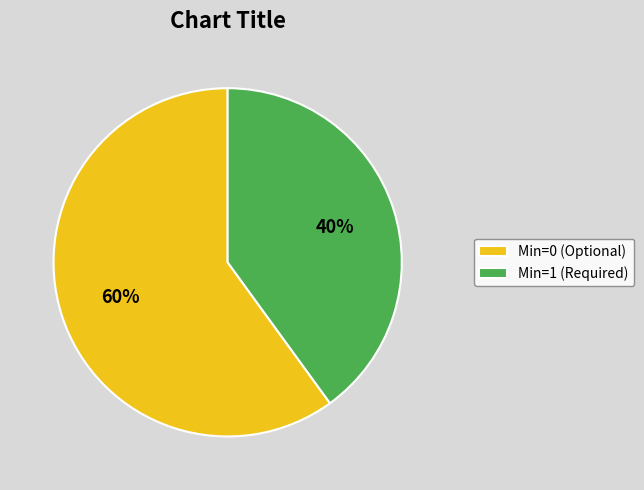

Which slice represents more than half of the pie?

Min=0 (Optional)